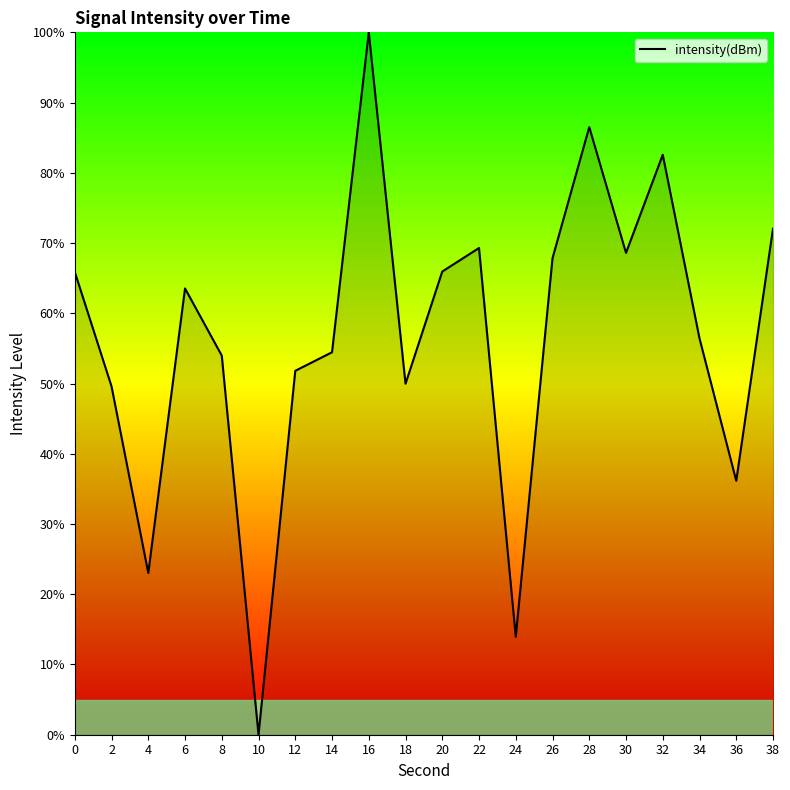

What is the approximate value at 34?

56.4